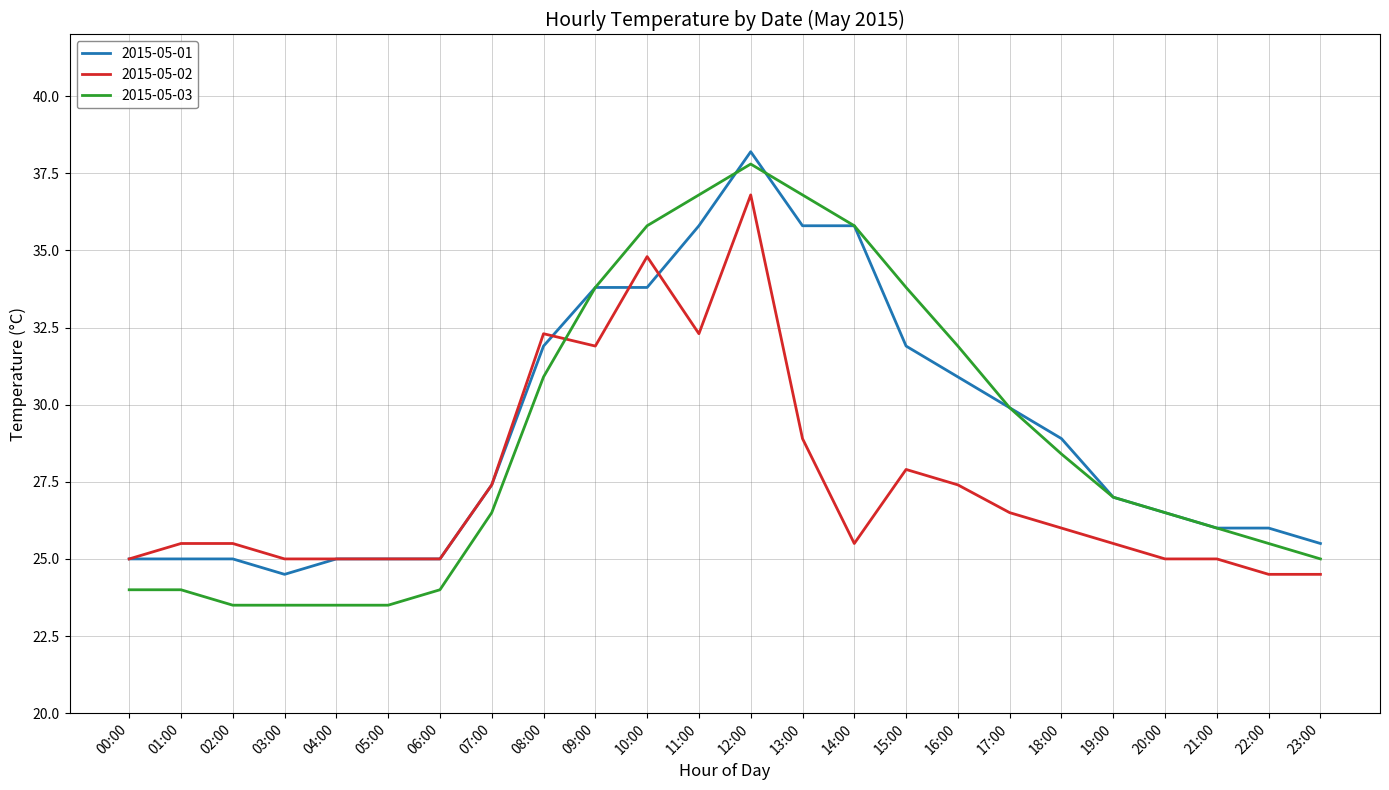

What position from the right is 05:00?

19